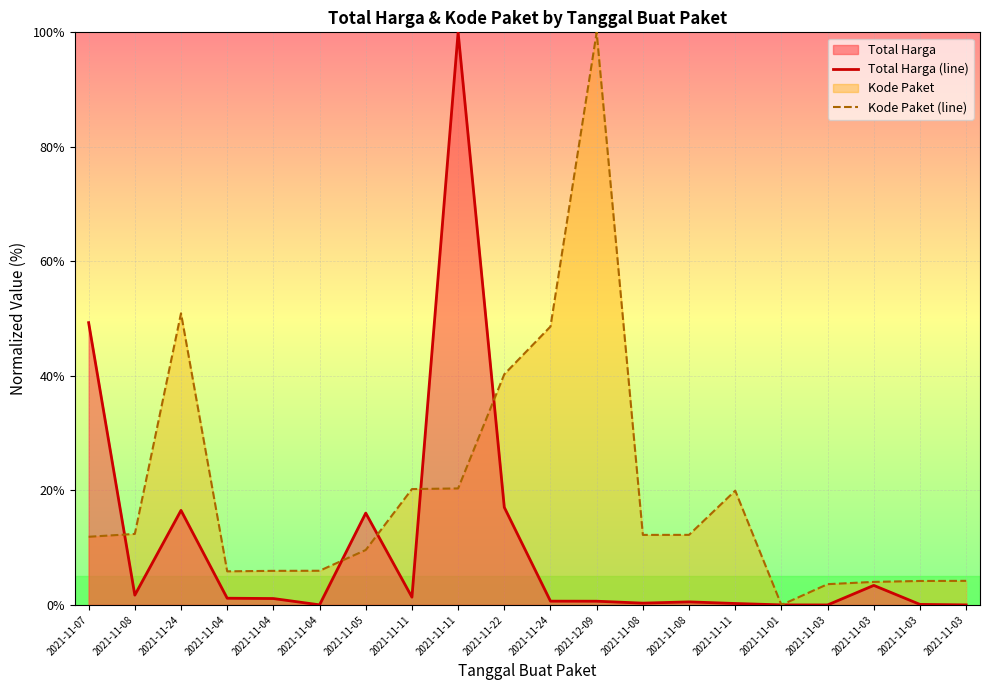

At which label does Kode Paket (line) reach its peak?

2021-12-09